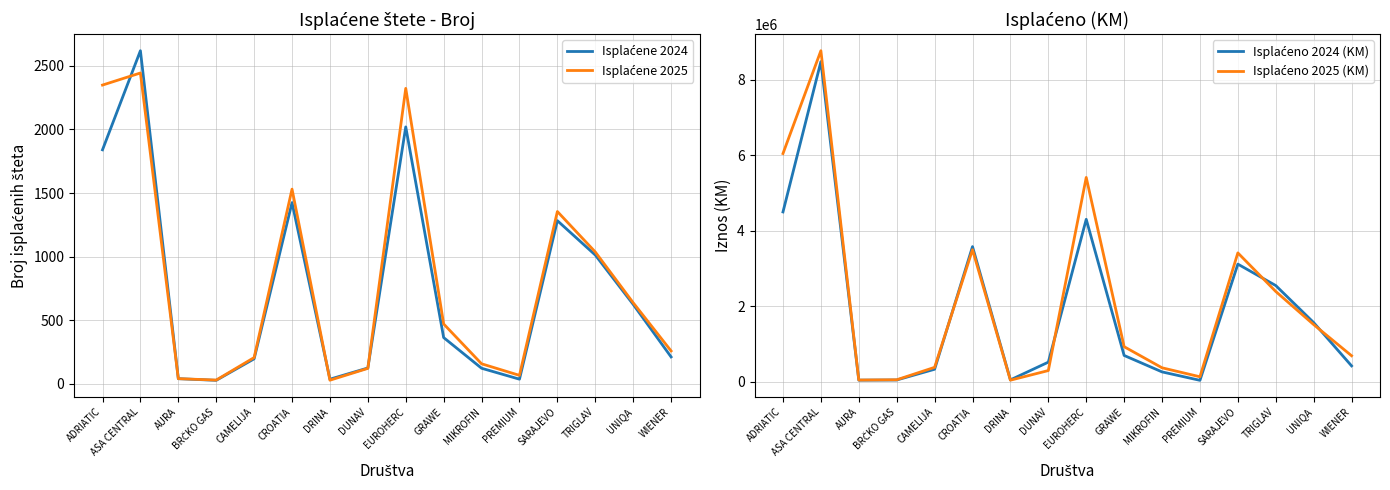

In Isplaćene 2025, how many points are higher than both neighbors (excluding endpoints)?

4